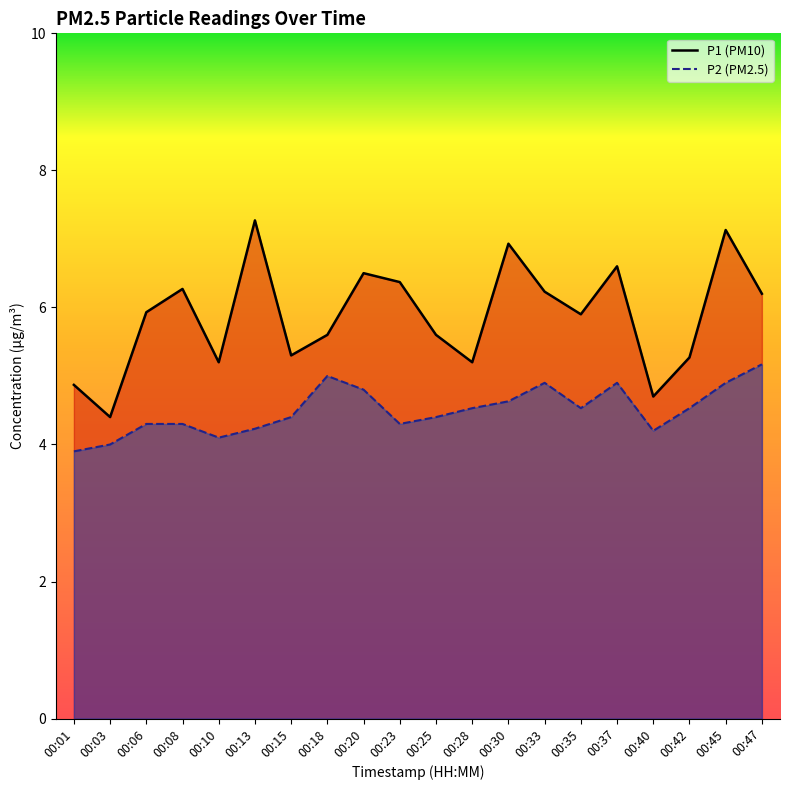

True or false: P1 and P2 cross at least once.

False